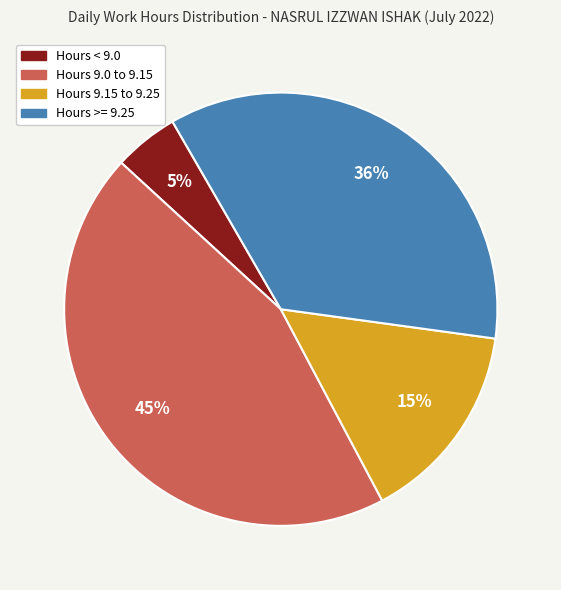

Does any single category account for the majority?

No